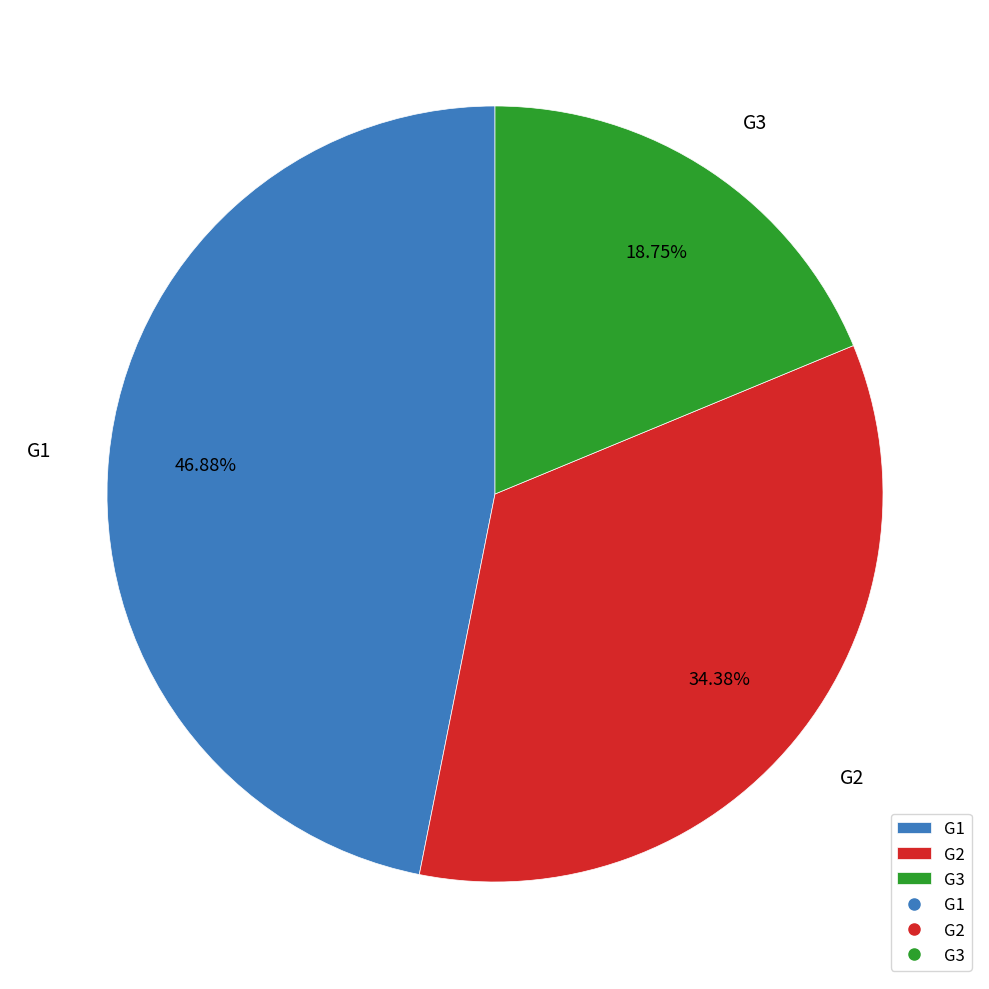

To the nearest percent, what is the average slice percentage?

33%